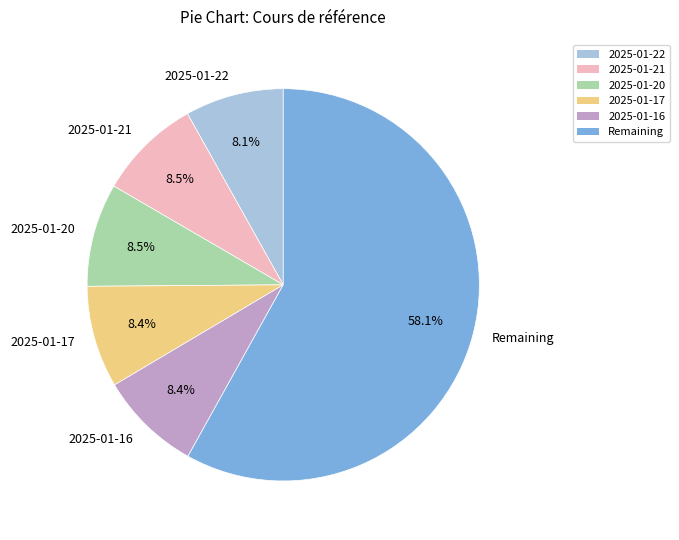

Which category has the biggest portion of the pie?

Remaining